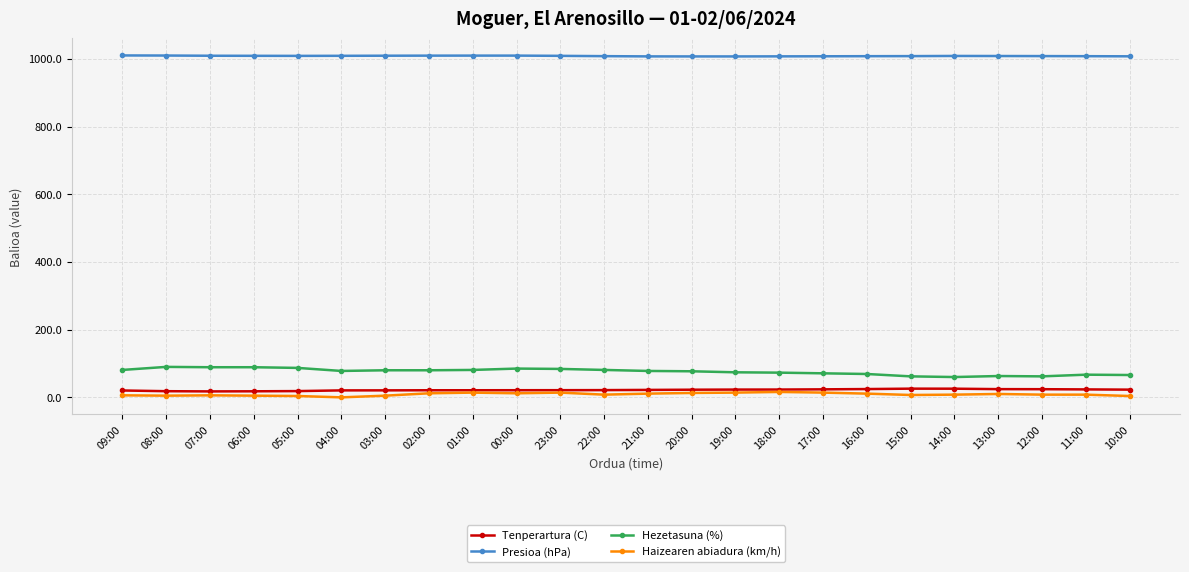

The value of Tenperartura (C) at 00:00 is 21.1. True or false?

True